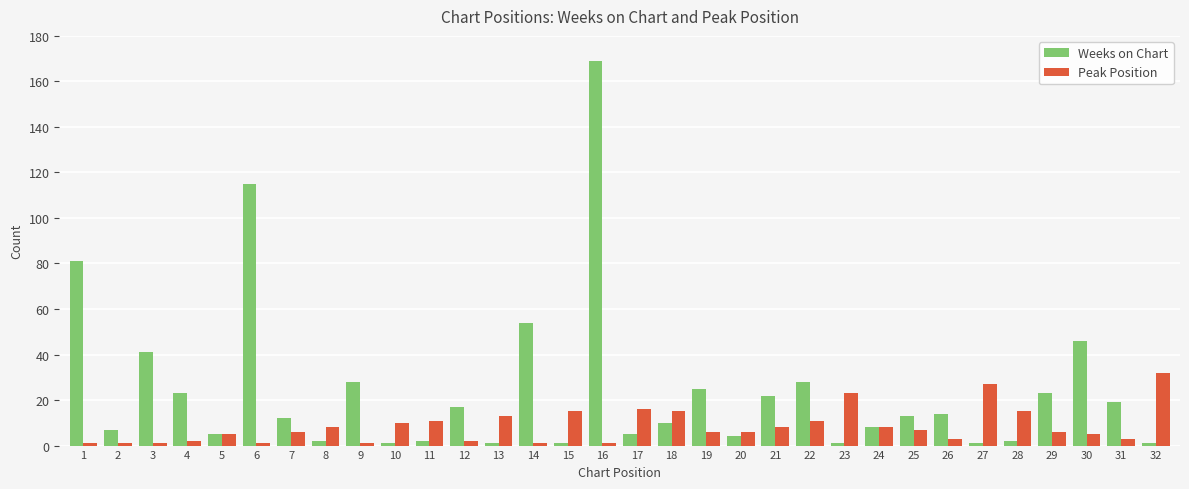

What is the difference between the maximum and minimum values in the Weeks on Chart series?

168